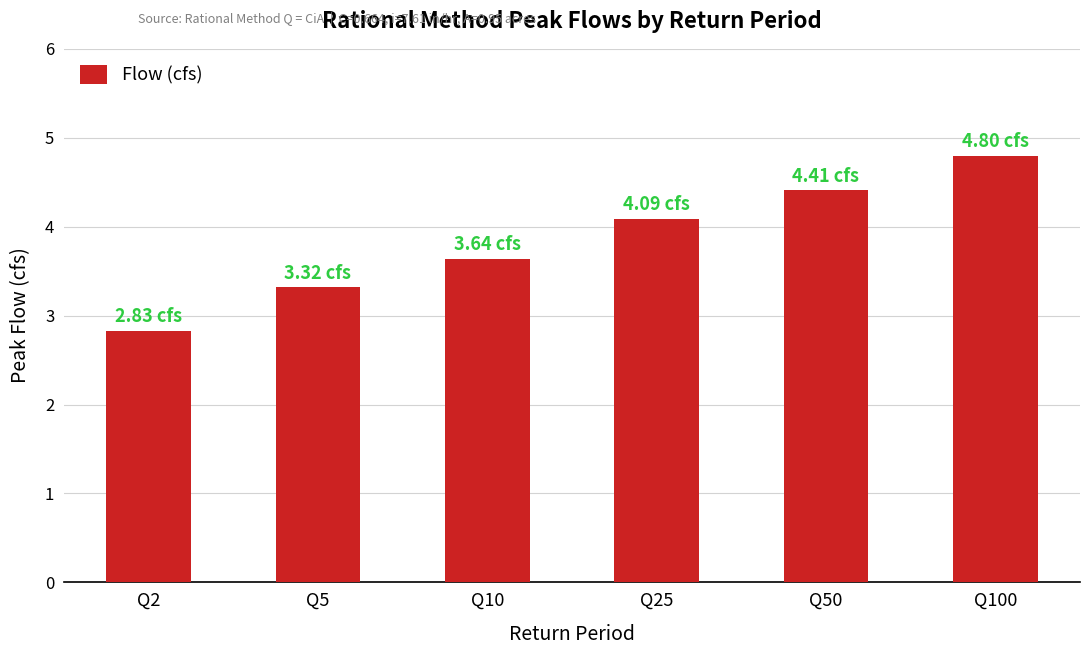

Which label corresponds to the largest value in the chart?

Q100